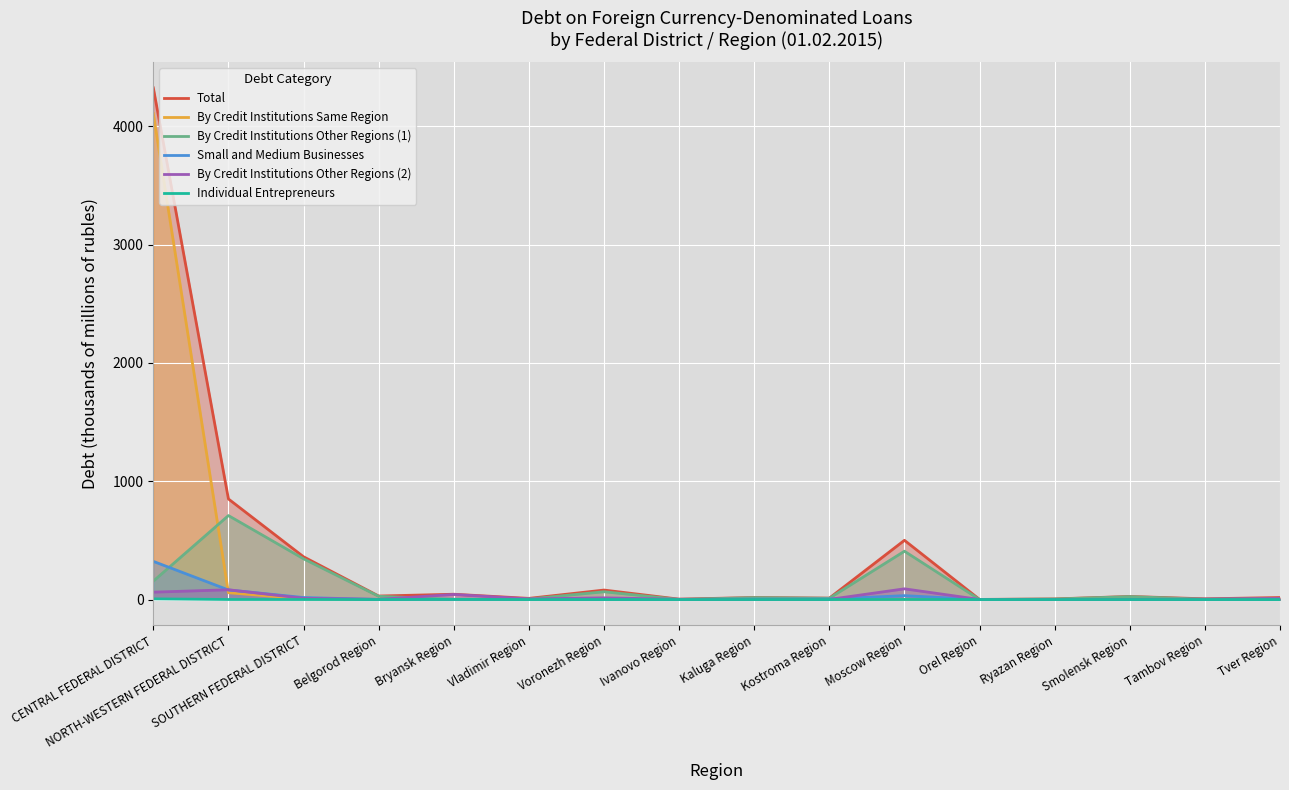

What is the sum of the Total values at Belgorod Region and Vladimir Region?

39.5